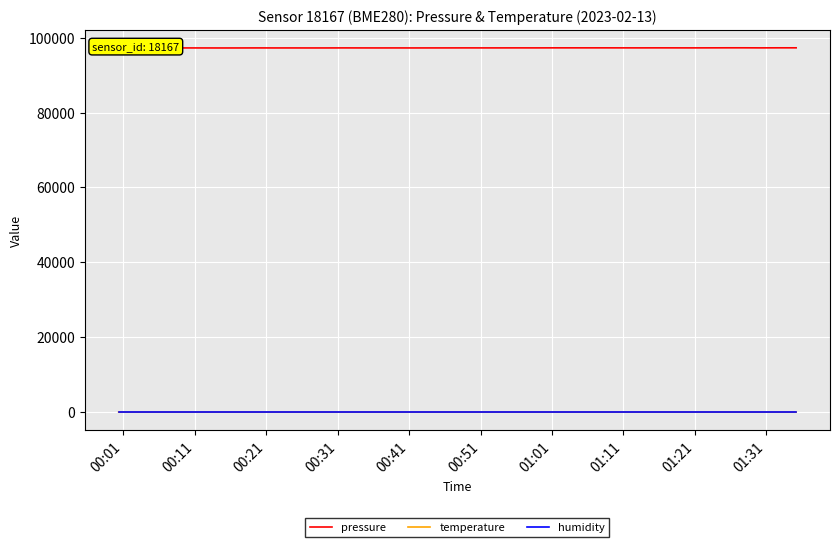

True or false: pressure and humidity cross at least once.

False